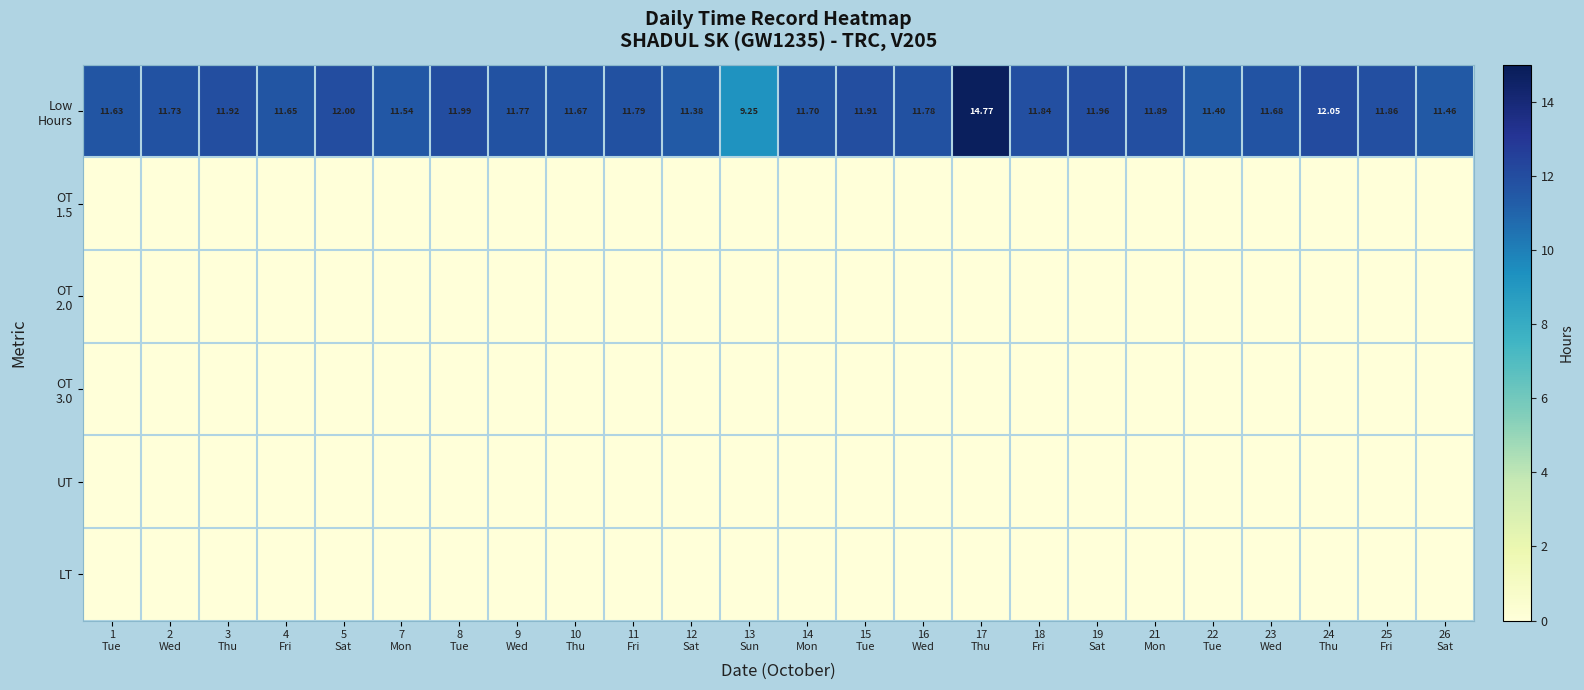

The value of OT 2.0 at 2 Wed is 0.0. True or false?

True